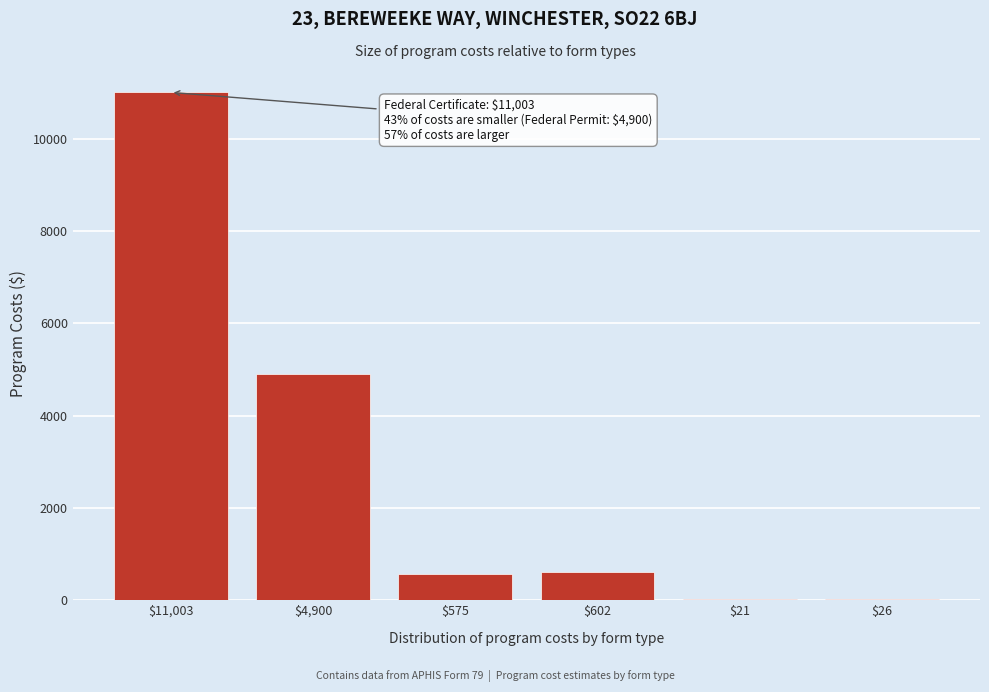

What is the sum of all values?

17126.4